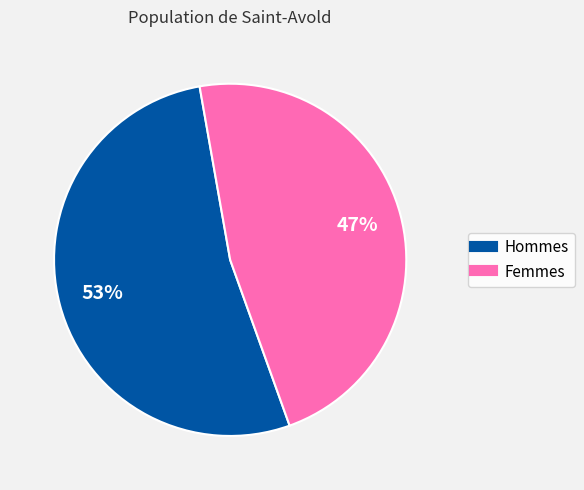

Does any single category account for the majority?

Yes